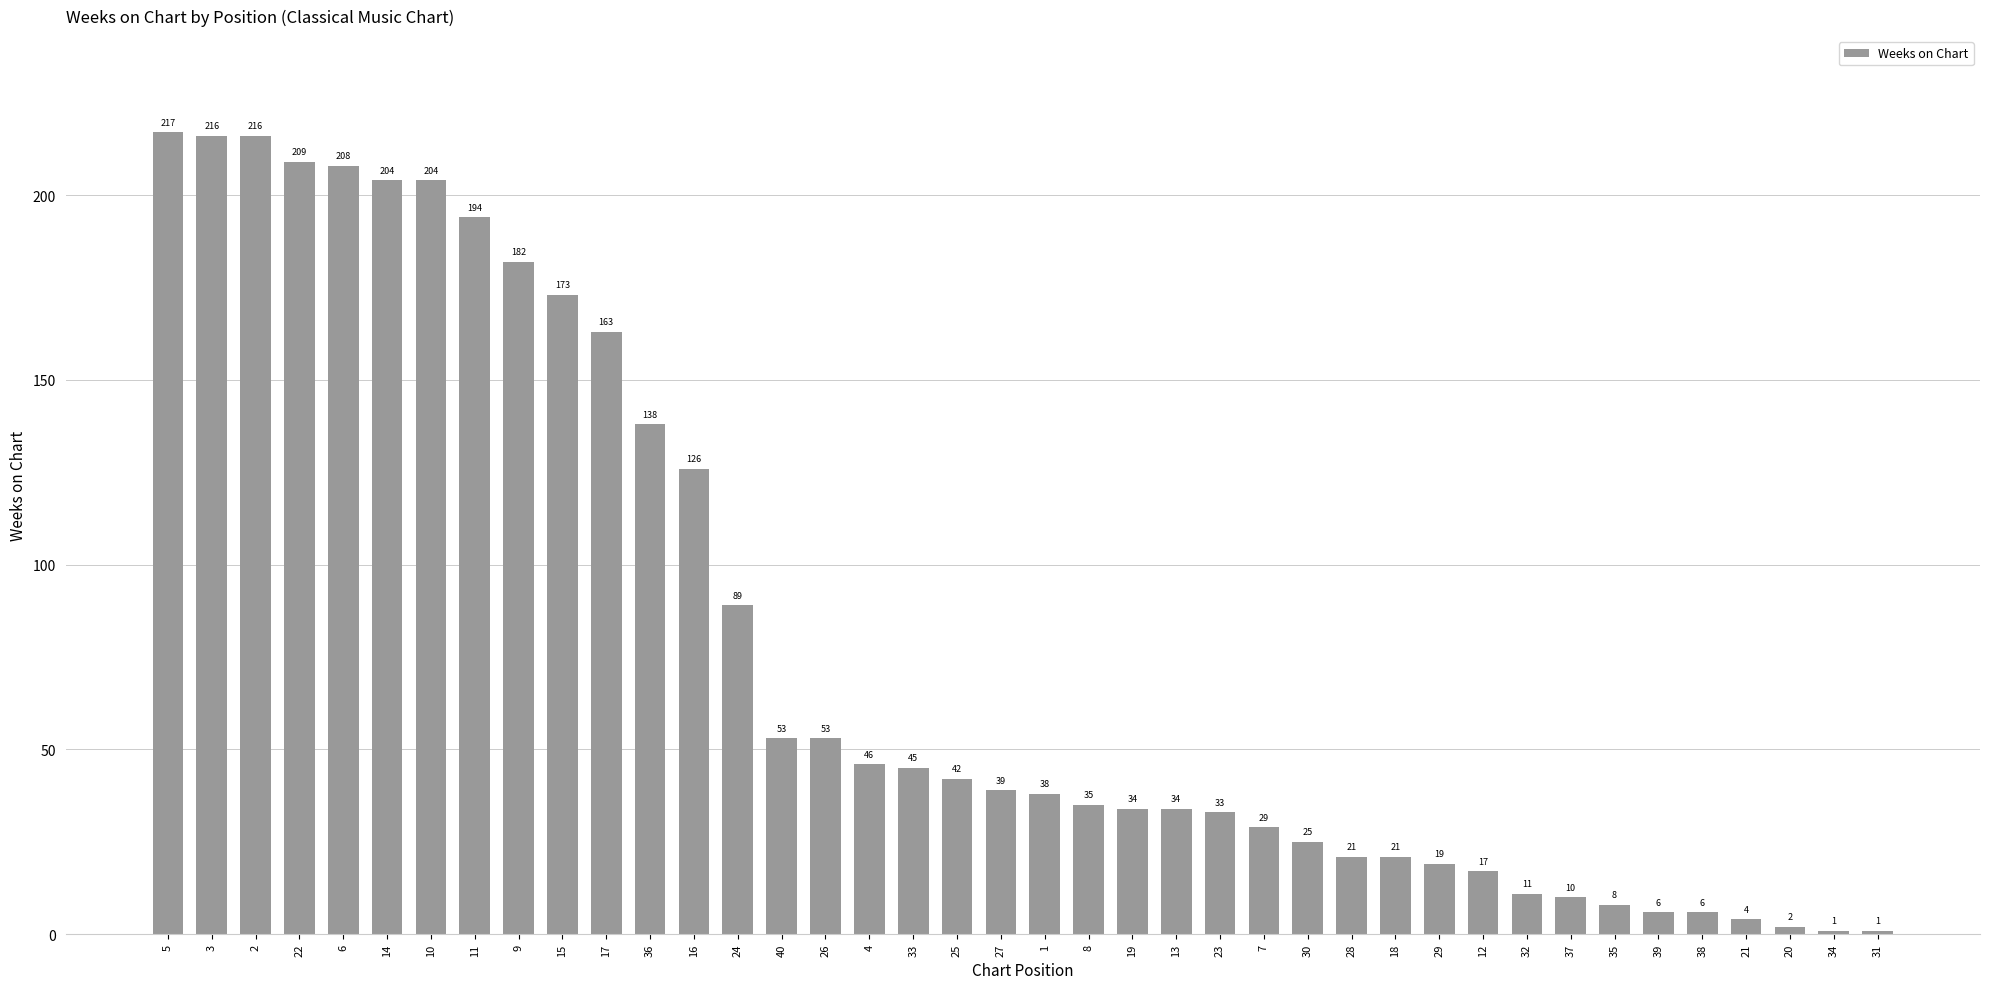

True or false: the data shows 216 at 3.

True